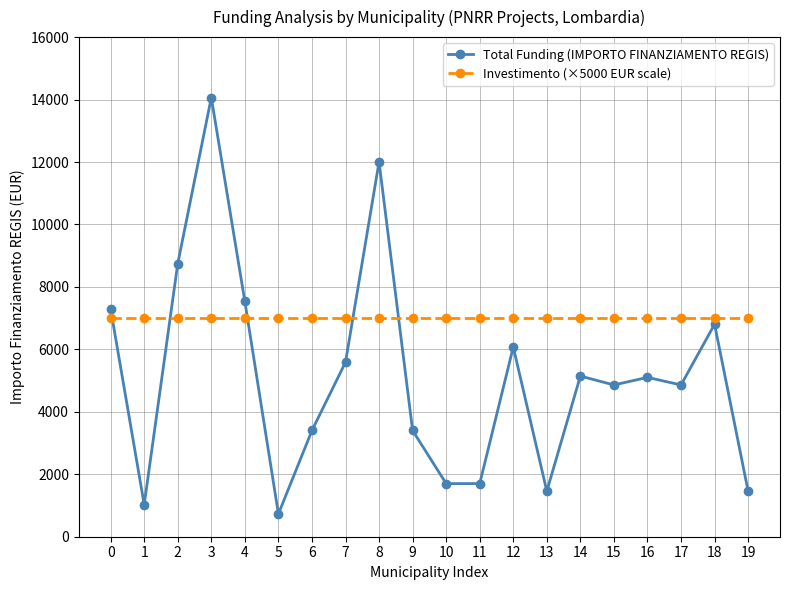

What is the maximum value shown in the chart?

14063